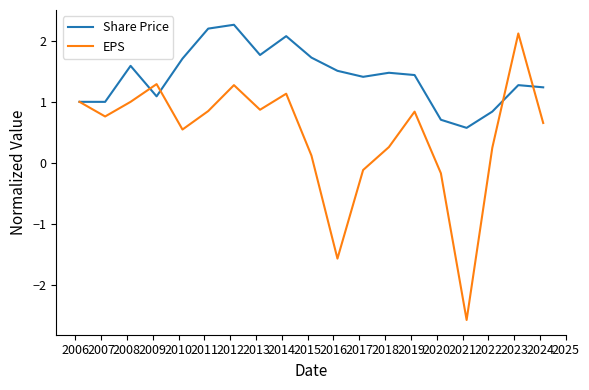

Which series has the largest total across all categories?

Share Price